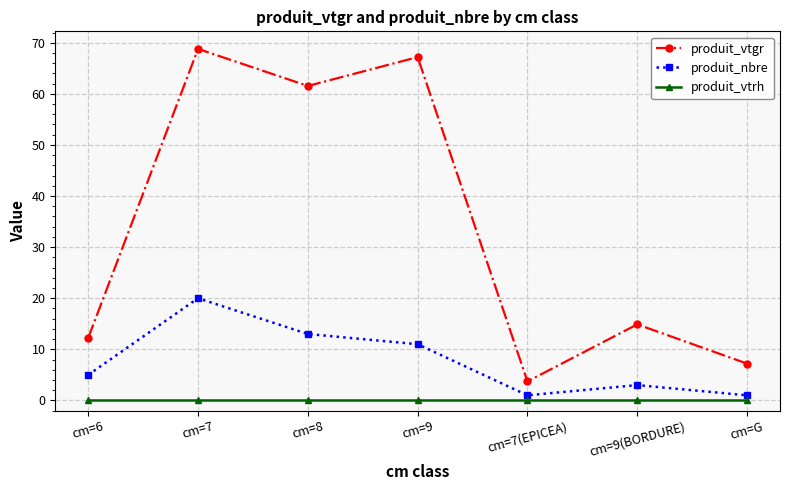

Between cm=6 and cm=7, which series saw the biggest shift?

produit_vtgr